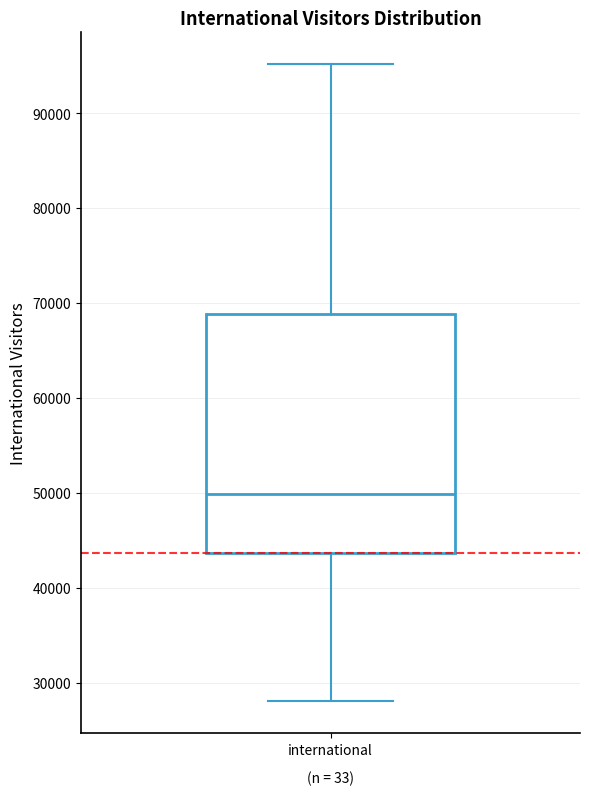

Transcribe this box plot: give where the median line is, the range the box spans, and where the two whiskers end, as read against the y-axis. The values are not printed on the chart, so give them approximately, as read against the axis.

median 50000, box 44000 to 69000, whiskers 28000 to 95000